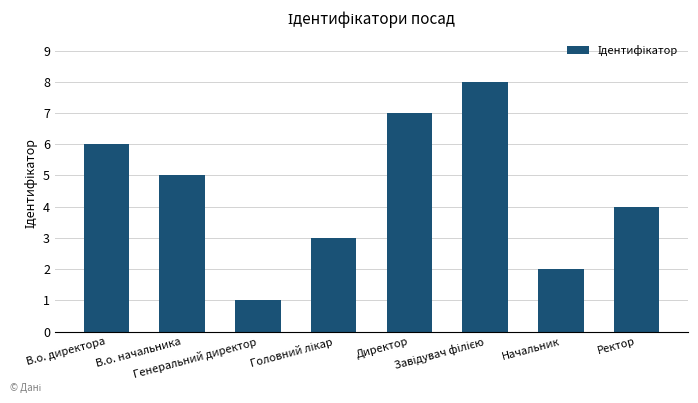

Which label corresponds to the smallest value in the chart?

Генеральний директор